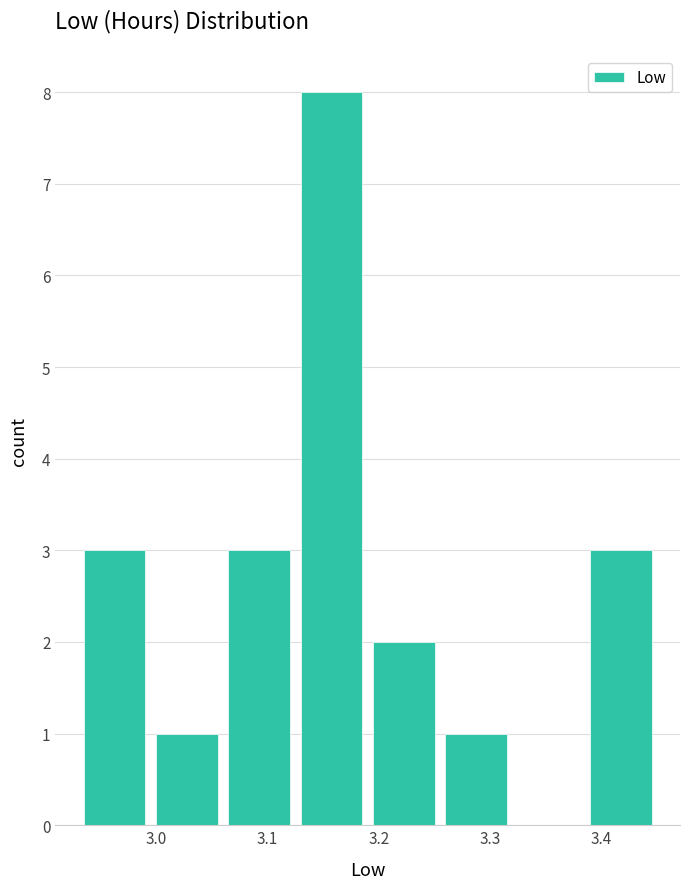

How tall is the bar that spans 2.930 to 2.995 on the x-axis? Neither the bar edges nor the heights are printed on the chart, so give them approximately, as read against the axes.

3